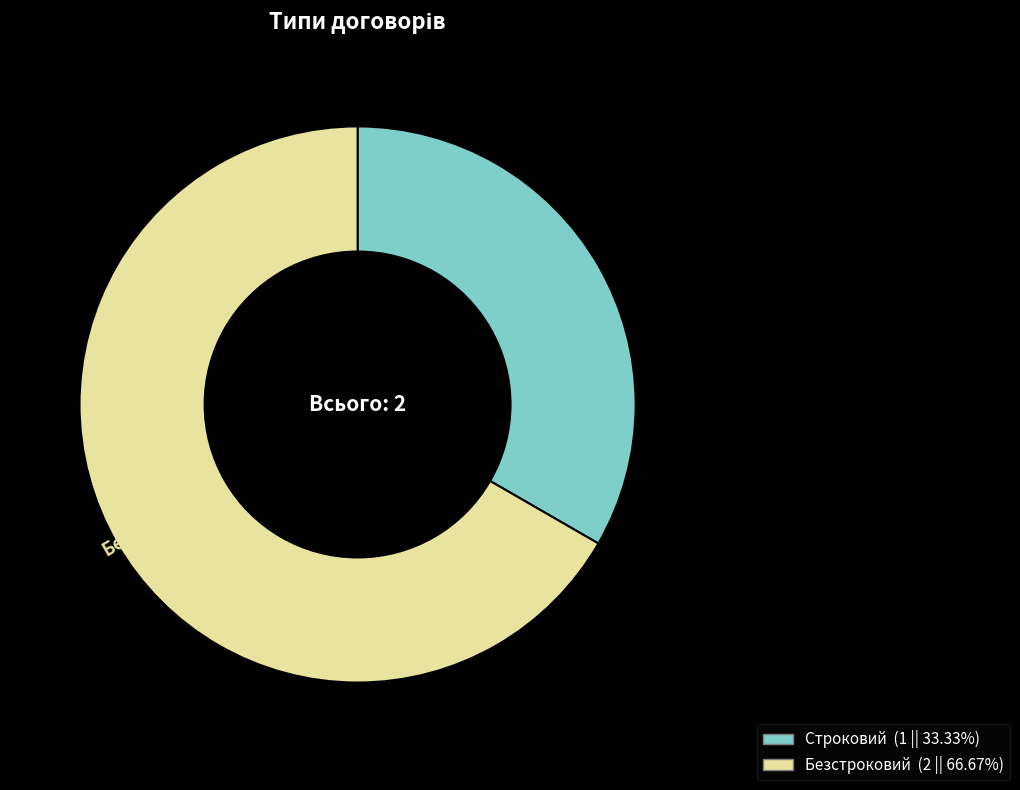

How many slices are in this pie chart?

2